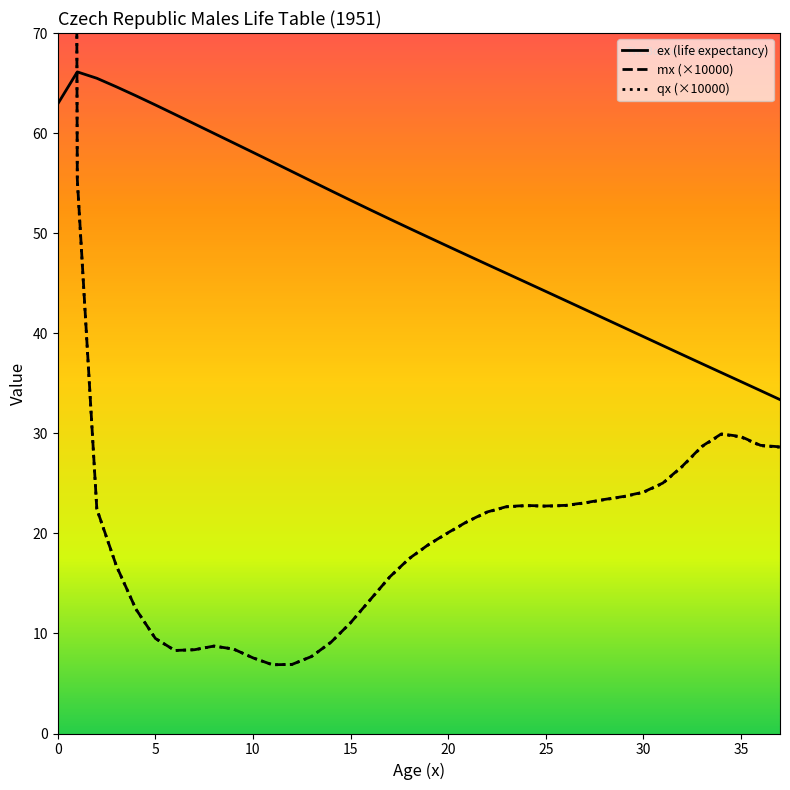

What are all the series names shown in the legend?

ex (life expectancy), mx (×10000), qx (×10000)